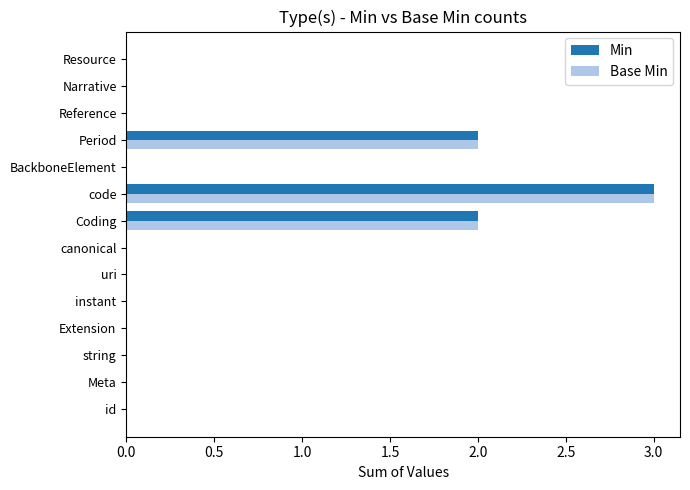

At which category is the sum across all series the highest?

code